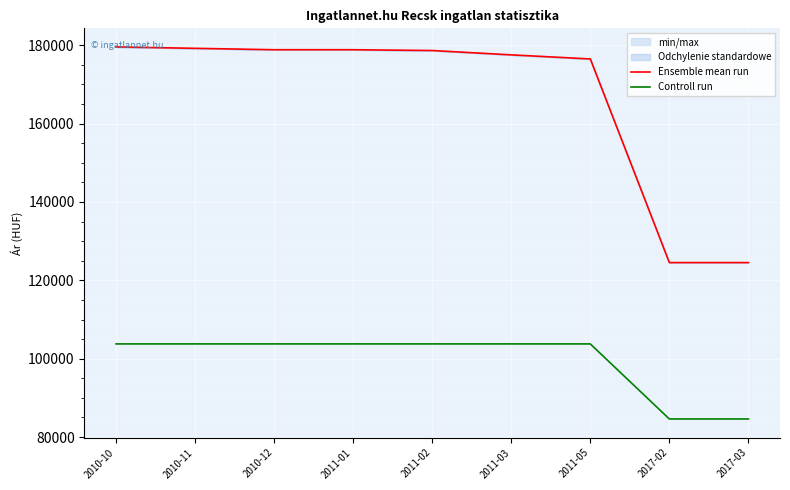

True or false: Ensemble mean run has a value of 97082 at 2010-11.

False